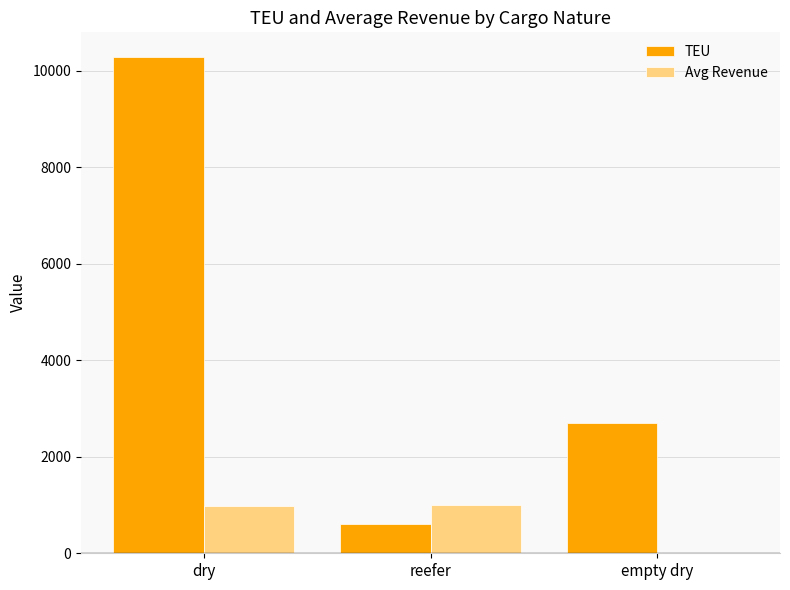

Which series has the largest total across all categories?

TEU